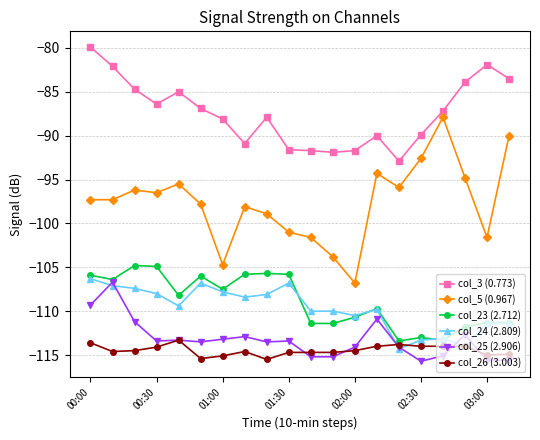

What is the minimum value shown in the chart?

-115.7